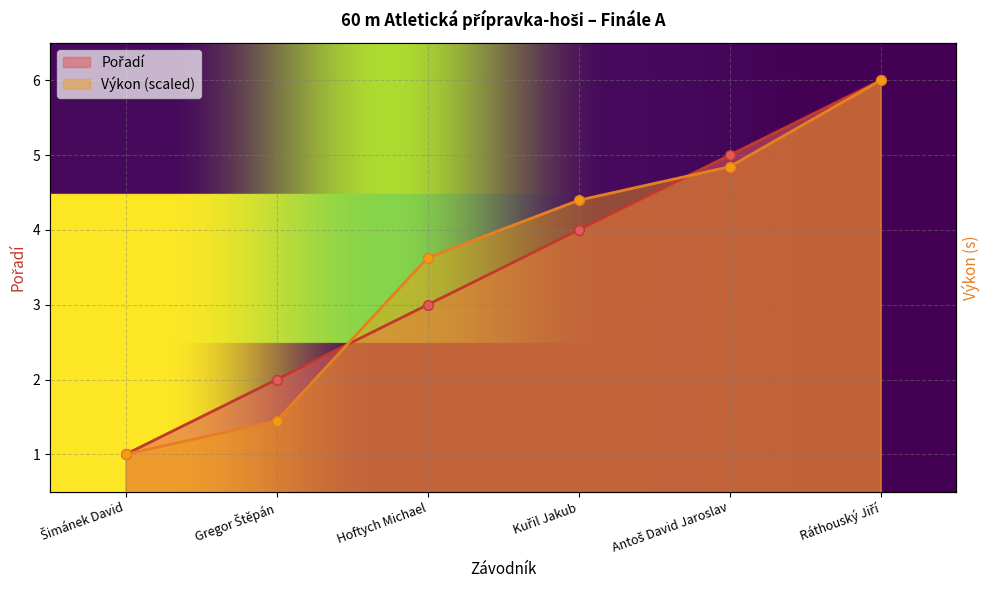

True or false: Výkon has more than 1 interior local peaks.

False